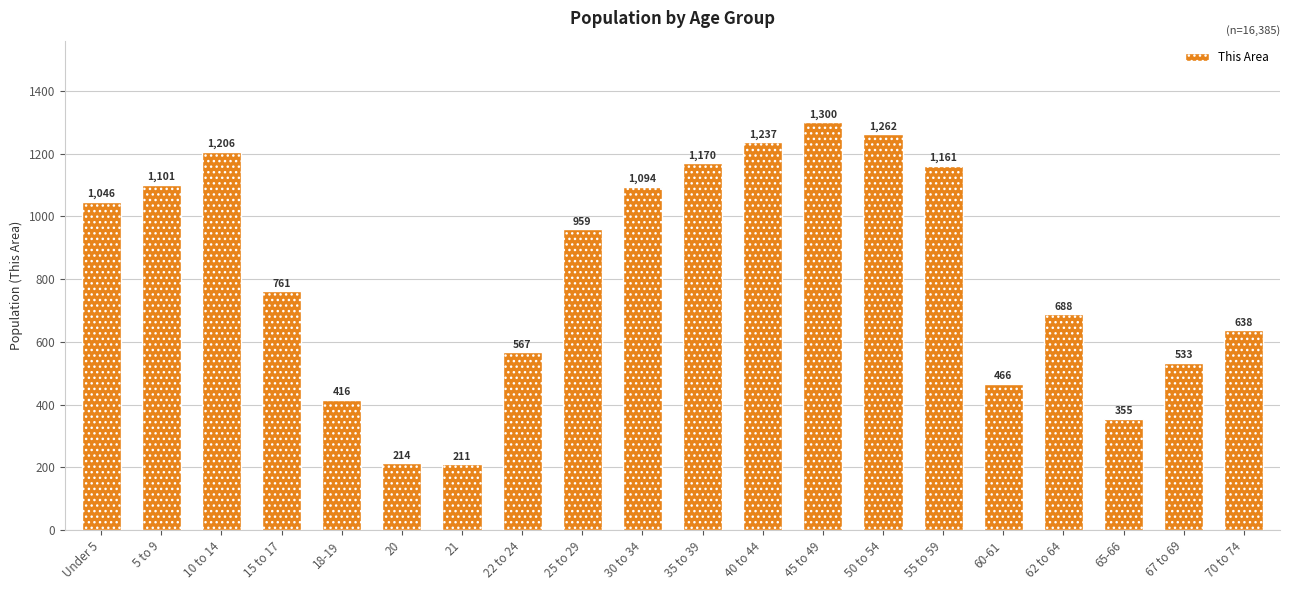

List the labels in order of value, smallest first.

21, 20, 65-66, 18-19, 60-61, 67 to 69, 22 to 24, 70 to 74, 62 to 64, 15 to 17, 25 to 29, Under 5, 30 to 34, 5 to 9, 55 to 59, 35 to 39, 10 to 14, 40 to 44, 50 to 54, 45 to 49